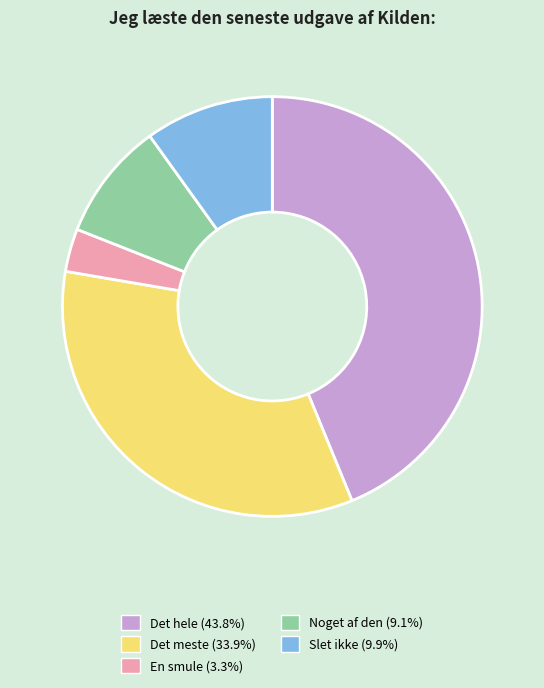

Is it true that Noget af den is 9% of the pie?

True